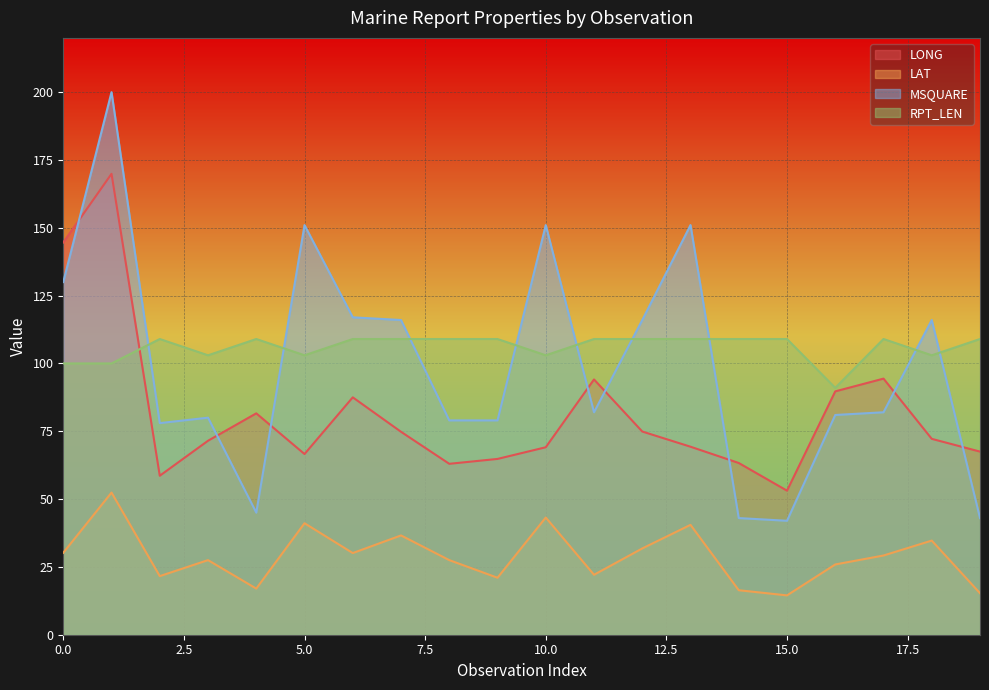

How many interior local peaks does the LAT series have?

7